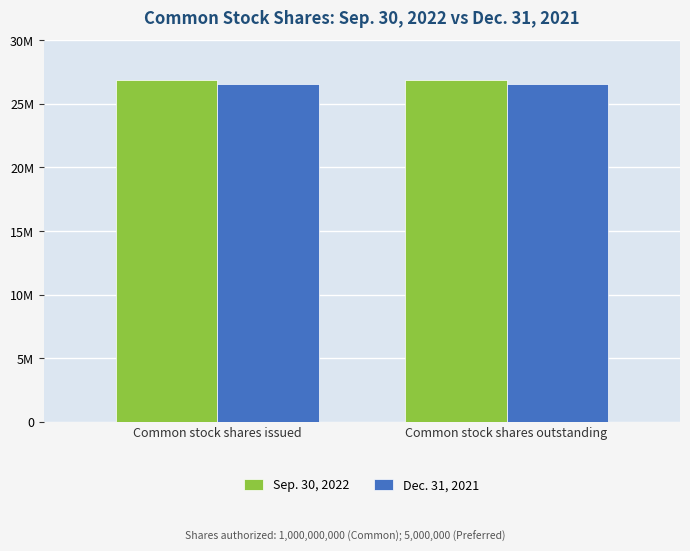

Does the chart contain stacked bars?

No